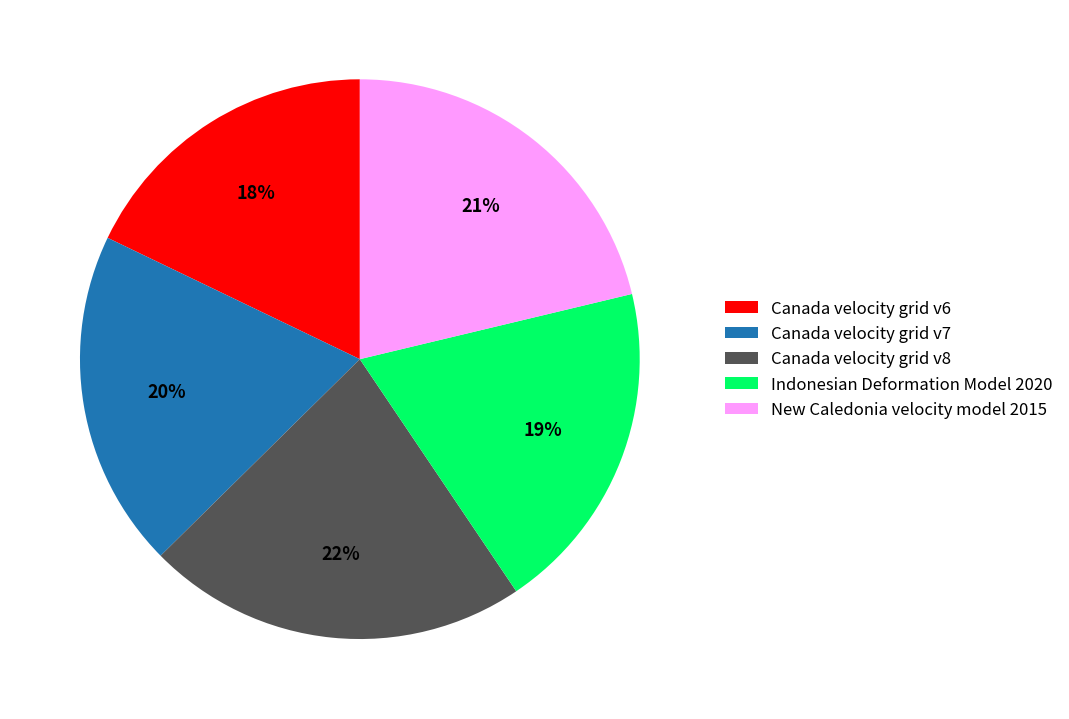

How many slices are in this pie chart?

5